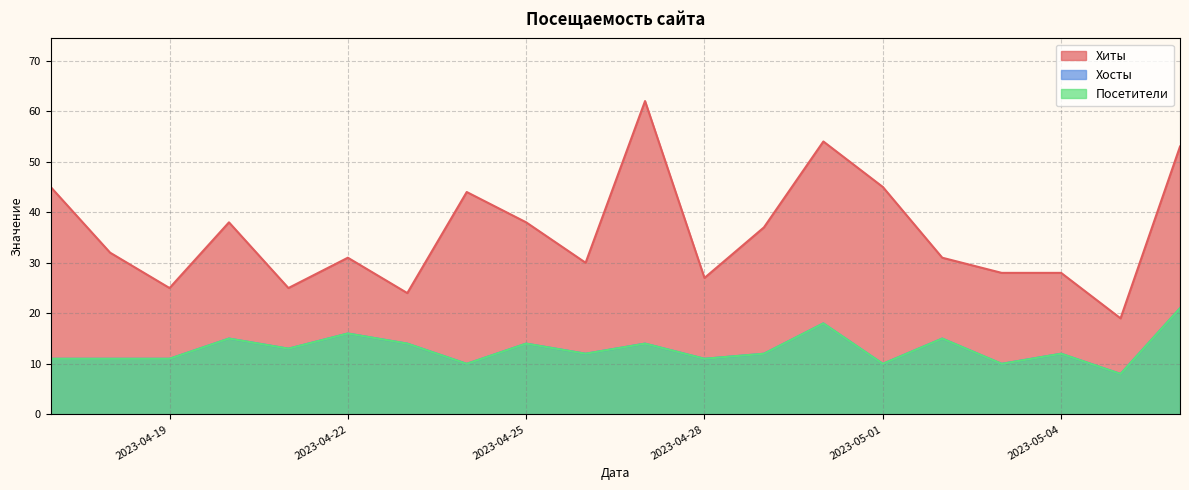

What is the difference between the highest and lowest values at 2023-04-23?

10